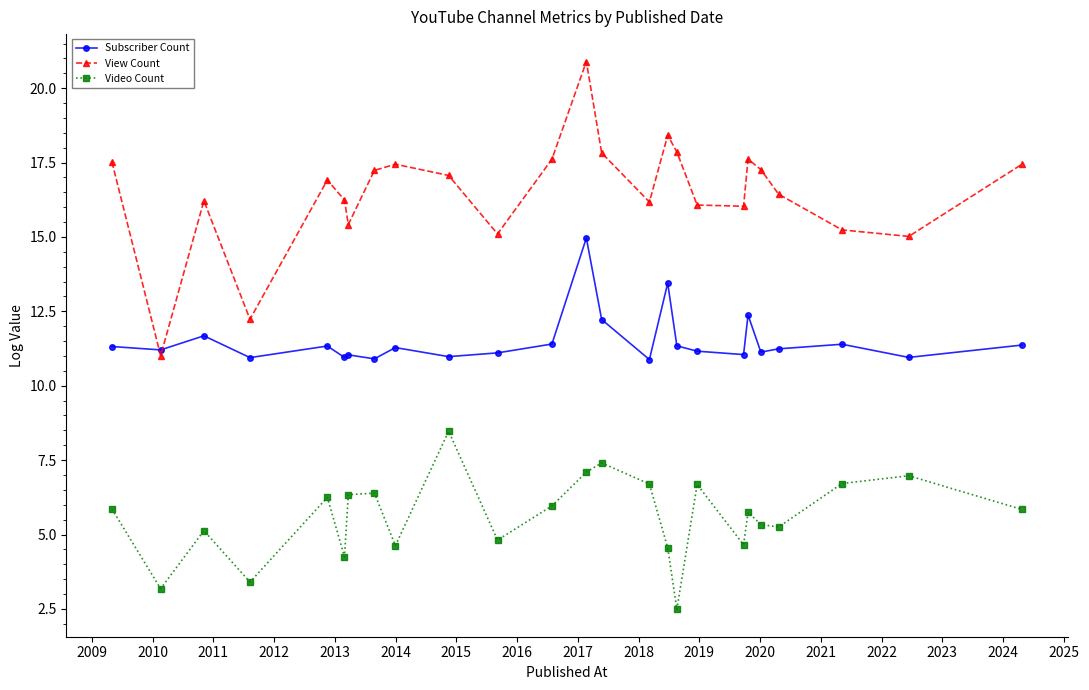

Which series has the largest total across all categories?

View Count